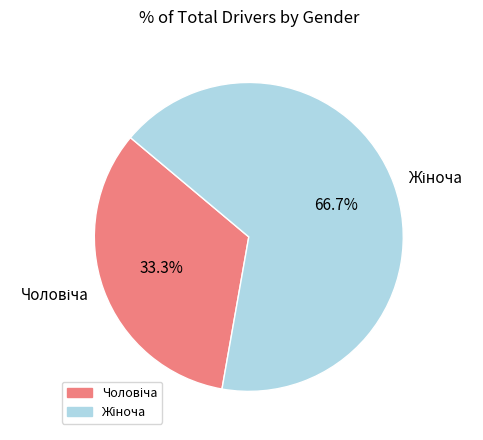

Is there a majority slice in this chart?

Yes